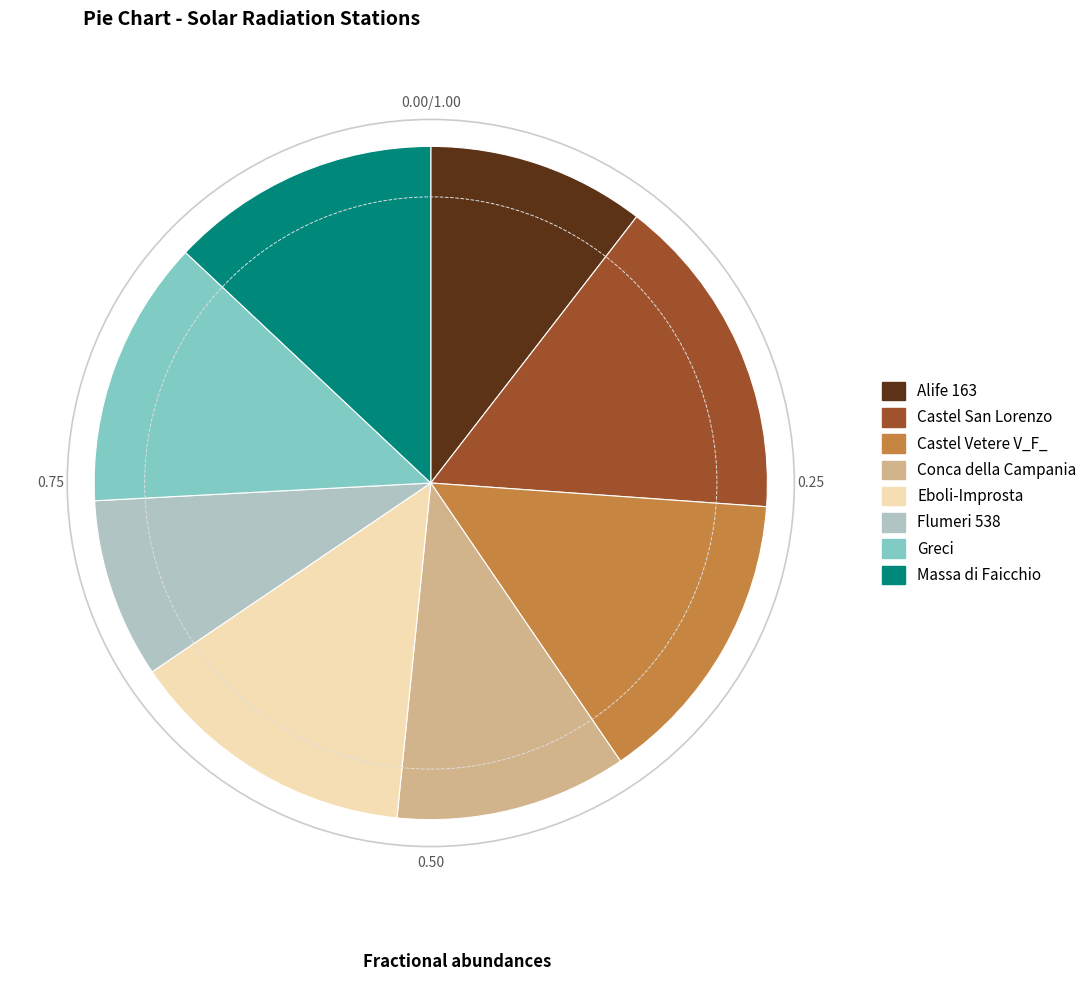

Is the sum of Alife 163 and Massa di Faicchio greater than half?

No